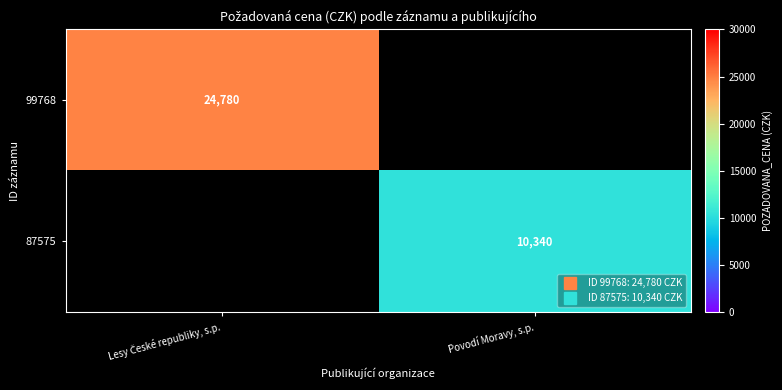

Which category has the lowest value in the 87575 series?

Lesy České republiky, s.p.